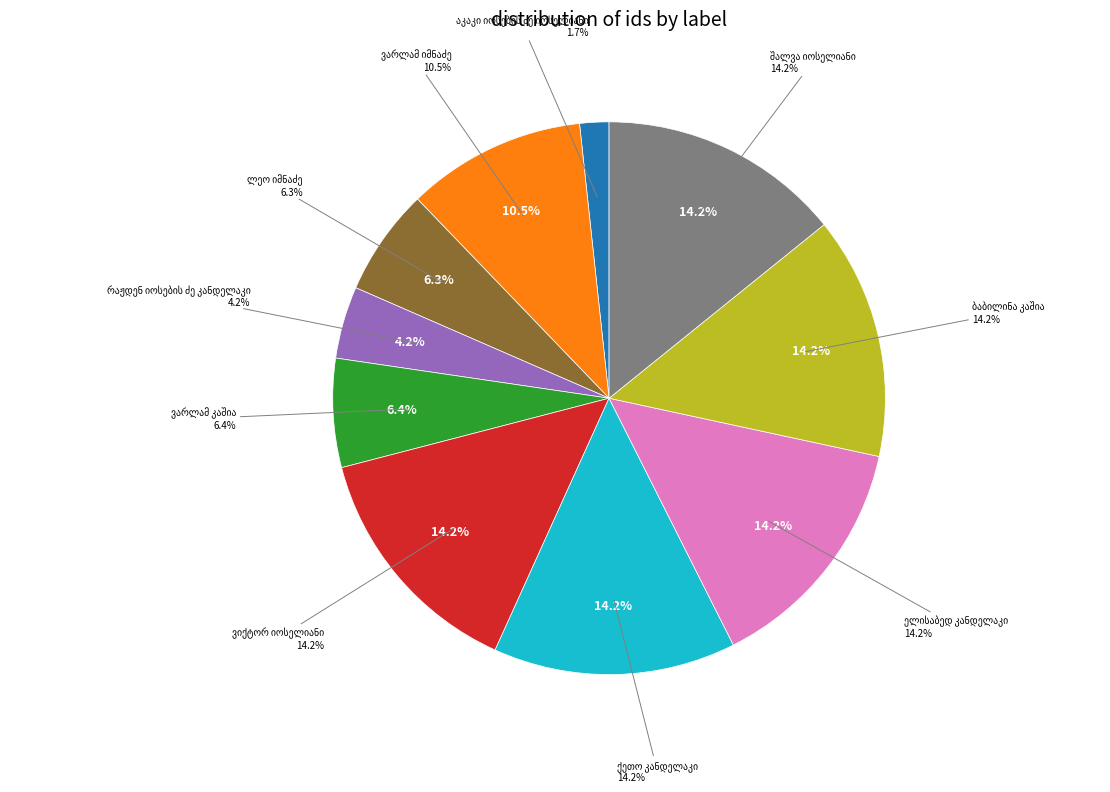

Count the number of slices in the pie.

10